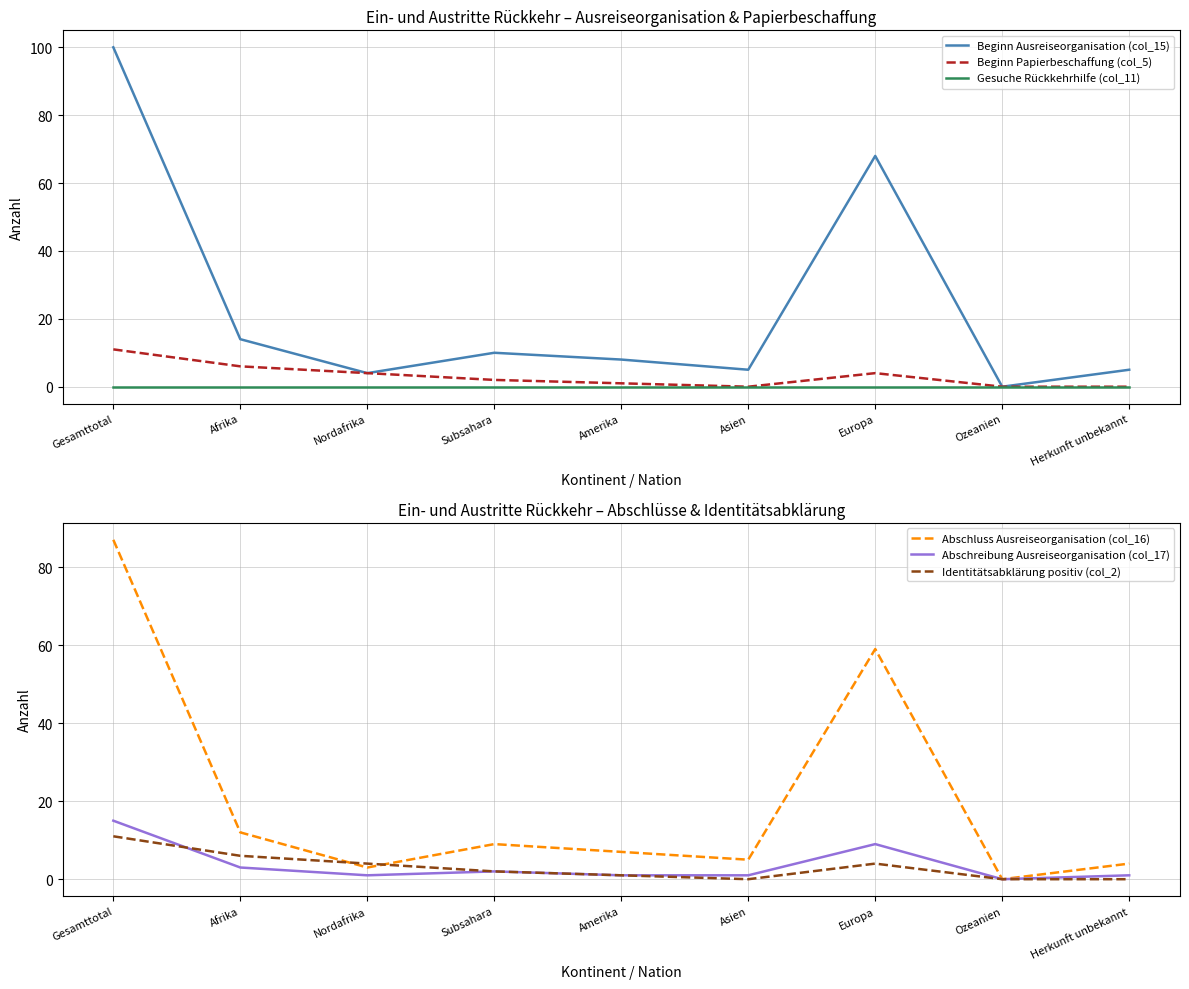

True or false: Beginn Papierbeschaffung (col_5) and Gesuche Rückkehrhilfe (col_11) intersect in this chart.

False